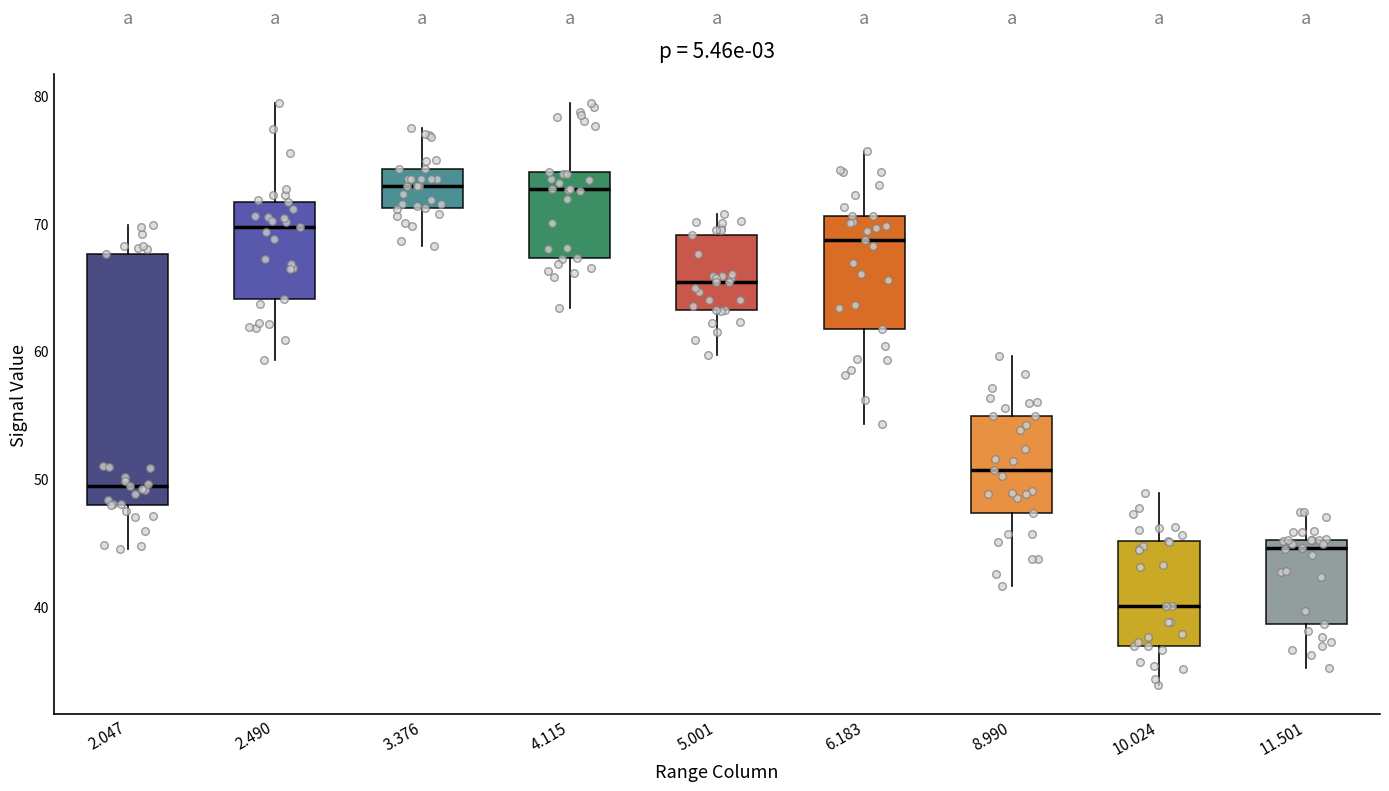

Comparing the boxes themselves (not the whiskers), which one is the tallest?

2.047